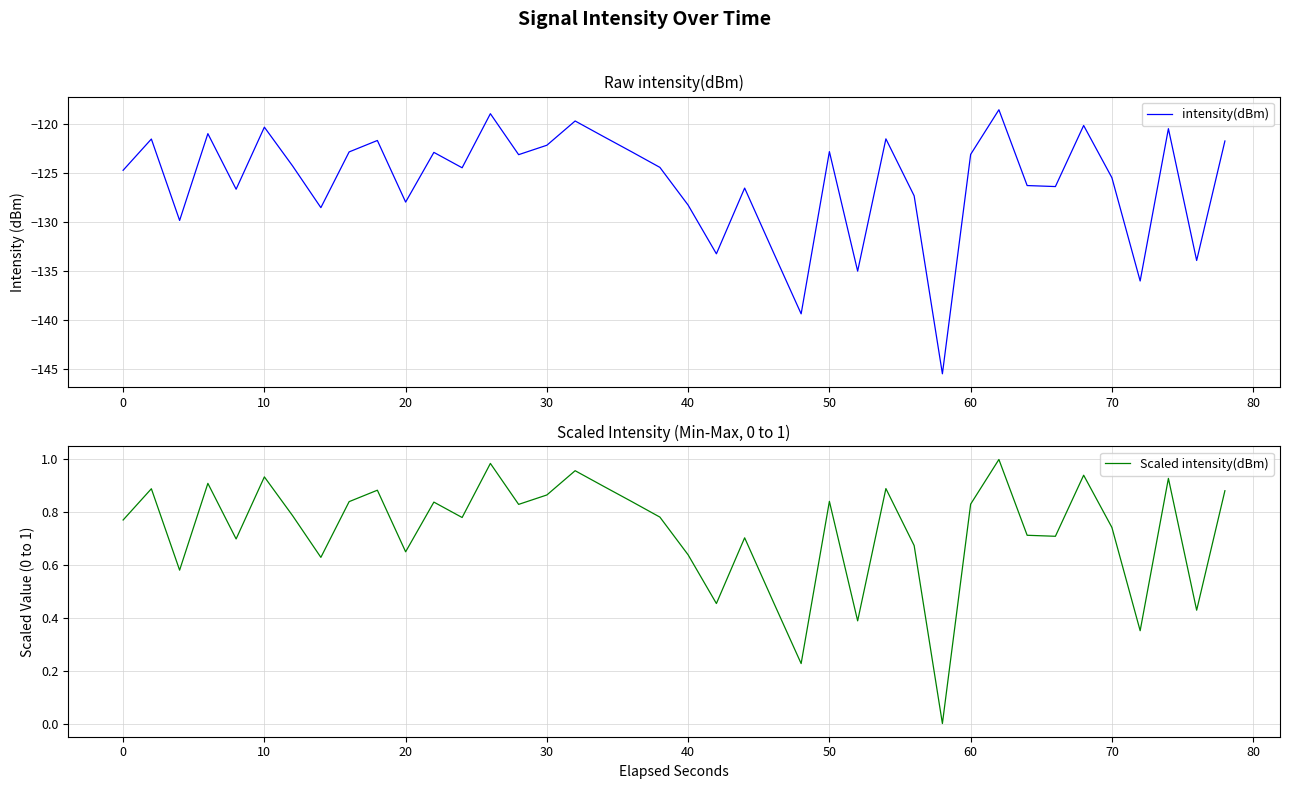

What is the average value of the intensity(dBm) series?

-125.9